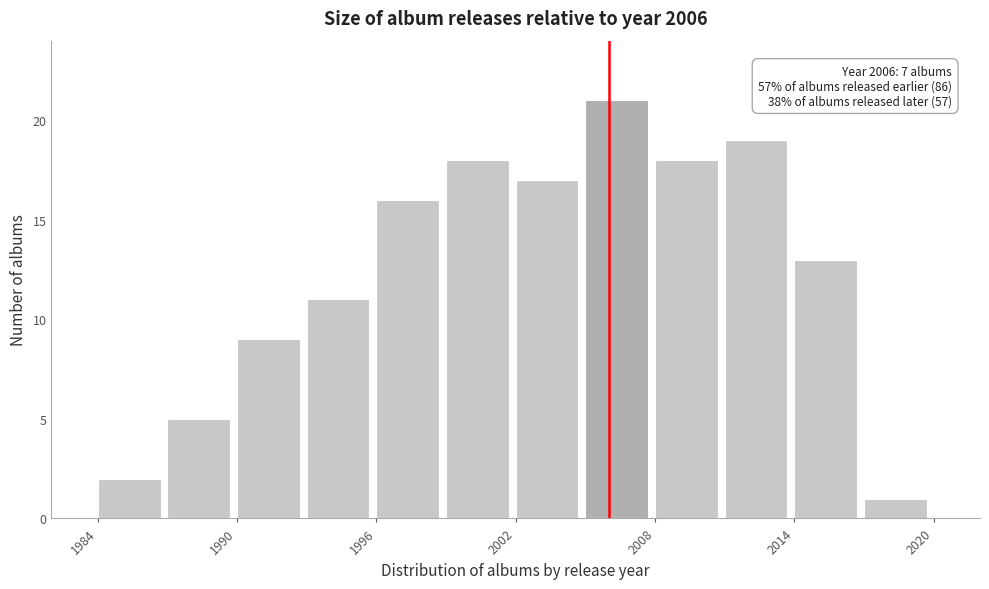

Around what value on the x-axis is the tallest bar? Give the approximate position of its centre, as read against the axis.

2006